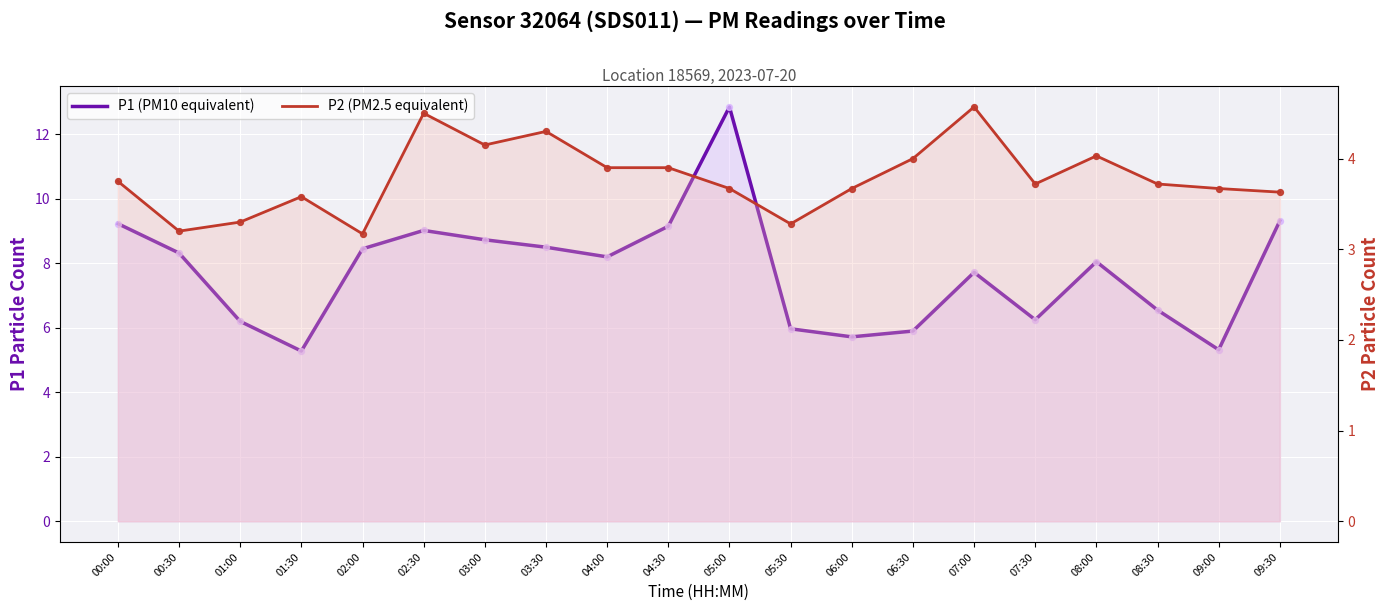

At how many categories does at least one series exceed 5?

20